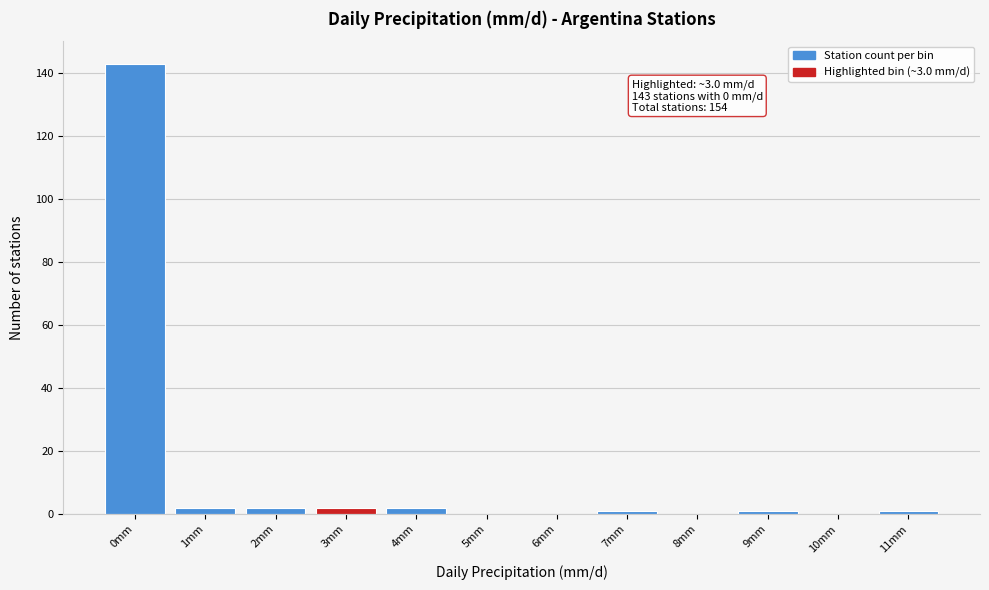

Reading right to left, list all the values displayed in this chart.

11mm=1	10mm=0	9mm=1	8mm=0	7mm=1	6mm=0	5mm=0	4mm=2	3mm=2	2mm=2	1mm=2	0mm=143